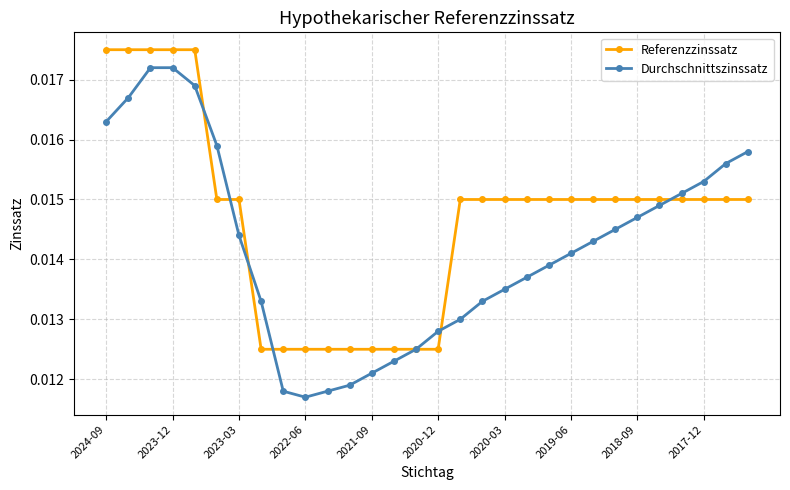

At how many categories does at least one series exceed 0?

30